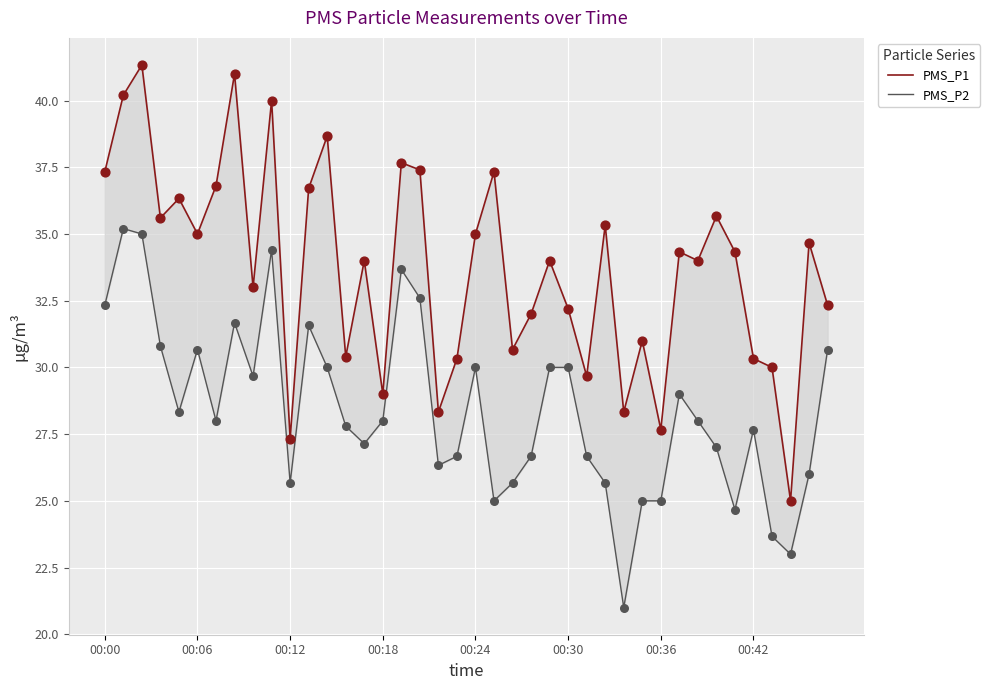

What are all the series names shown in the legend?

PMS_P1, PMS_P2